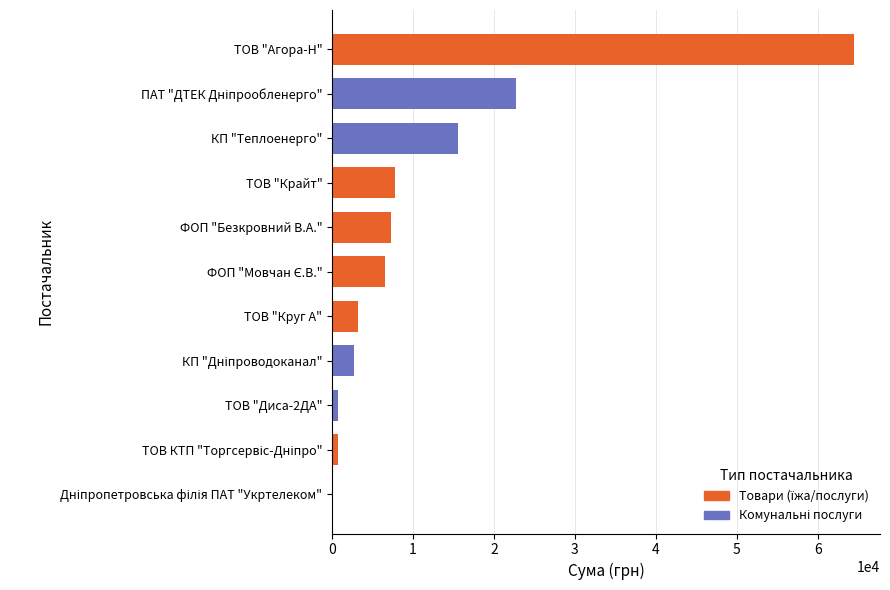

How many categories are shown in the chart?

11